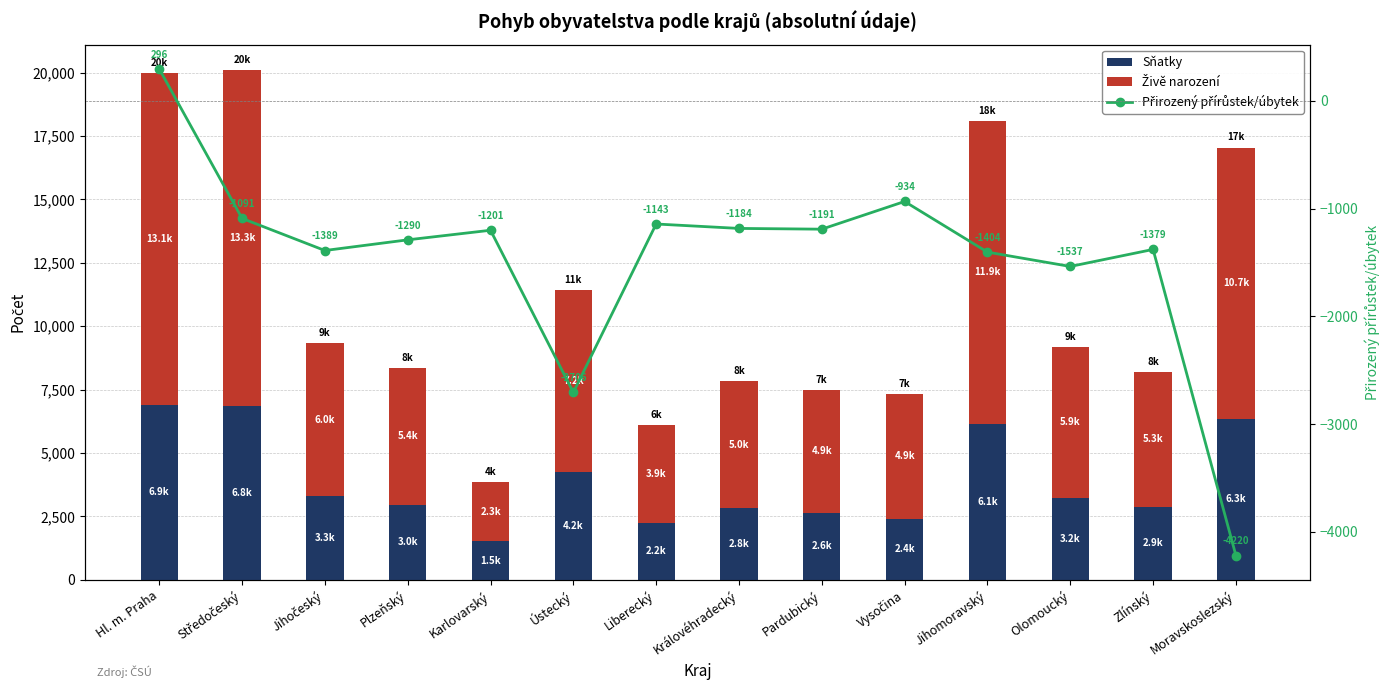

Reading left to right, transcribe all the data shown in this chart.

Sňatky: 6891	6839	3299	2959	1520	4243	2245	2832	2640	2406	6148	3241	2891	6349
Živě narození: 13103	13258	6027	5407	2325	7173	3870	4993	4858	4927	11940	5943	5313	10697
Přirozený přírůstek/úbytek: 296	-1091	-1389	-1290	-1201	-2706	-1143	-1184	-1191	-934	-1404	-1537	-1379	-4220